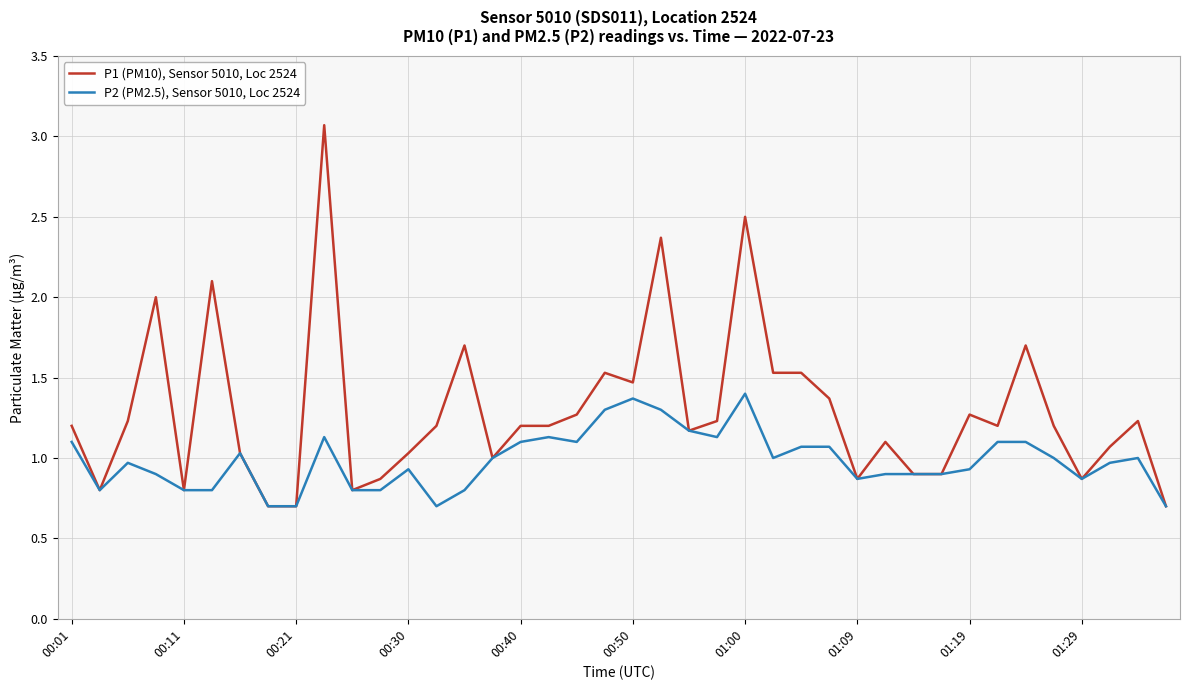

List the series in order of their overall mean, highest first.

P1 (PM10), Sensor 5010, Loc 2524, P2 (PM2.5), Sensor 5010, Loc 2524